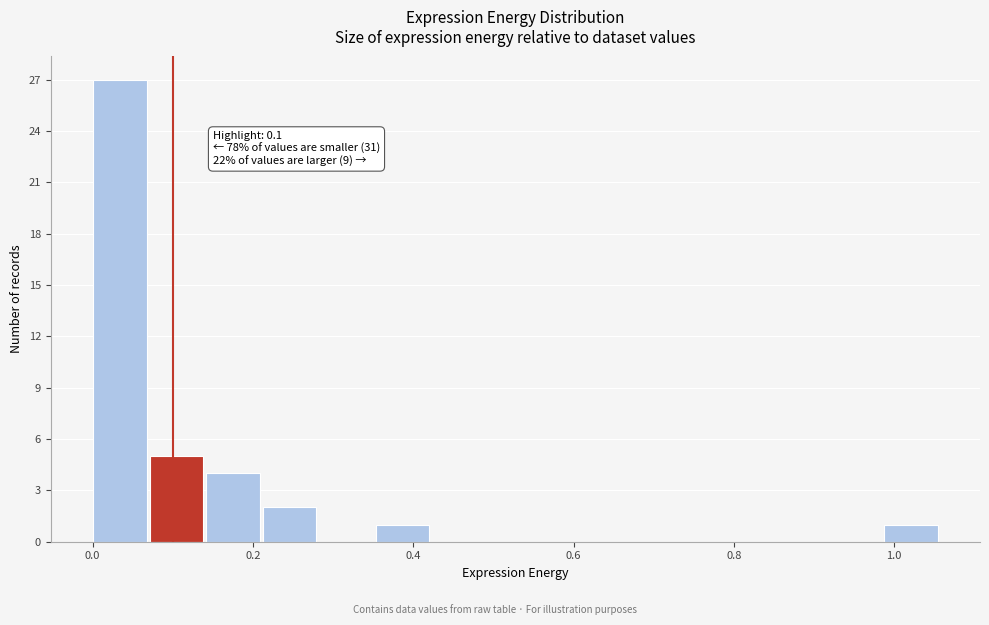

Around what value on the x-axis is the tallest bar? Give the approximate position of its centre, as read against the axis.

0.04